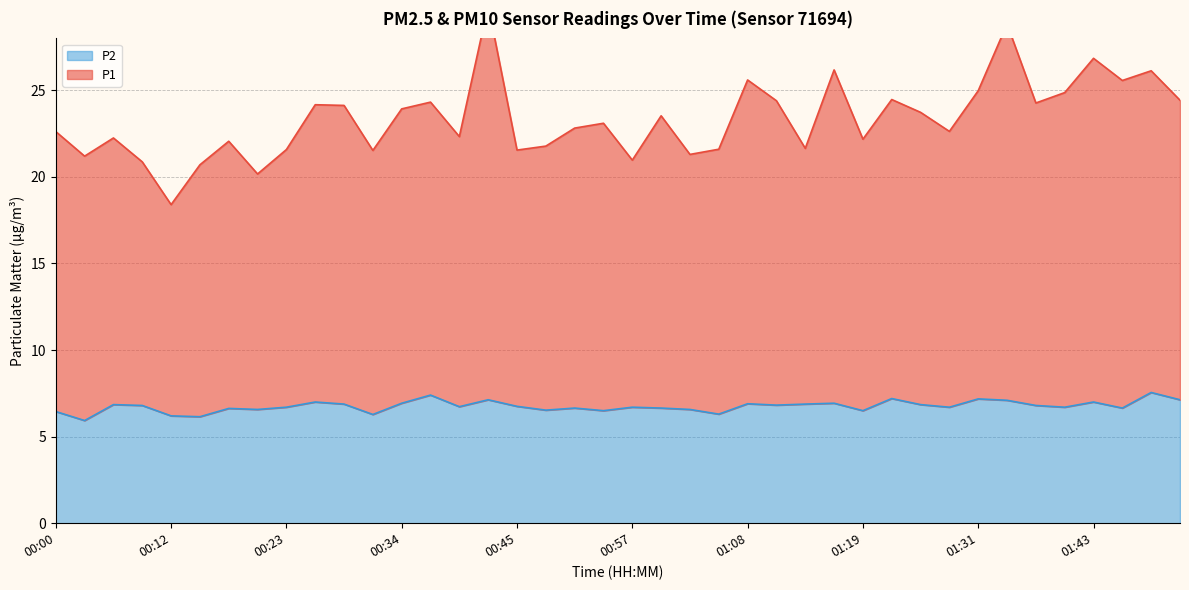

What are all the series names shown in the legend?

P1, P2